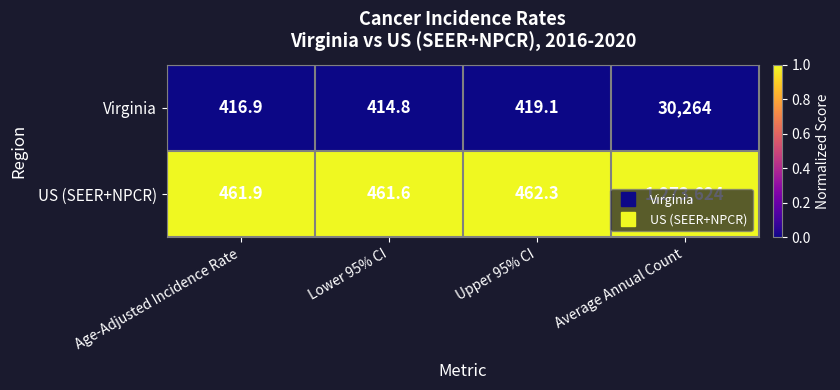

At which label is US (SEER+NPCR) closest to 637042?

Upper 95% CI